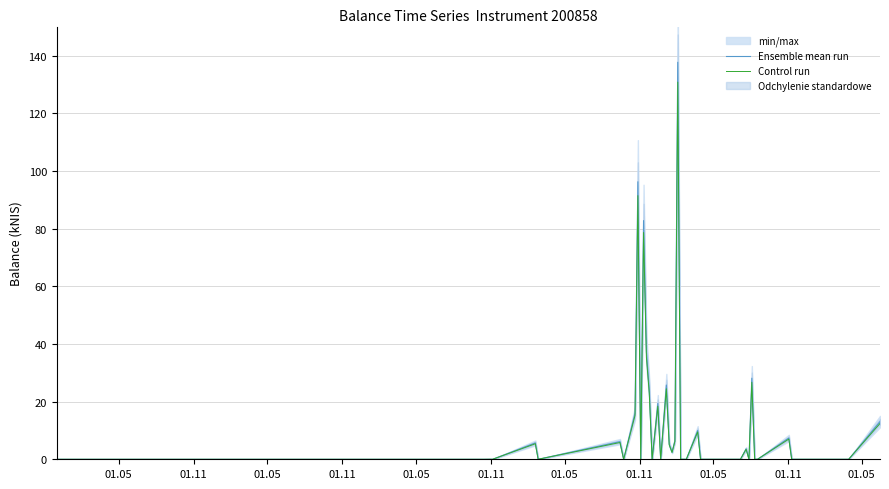

True or false: Ensemble mean run and Control run intersect in this chart.

False